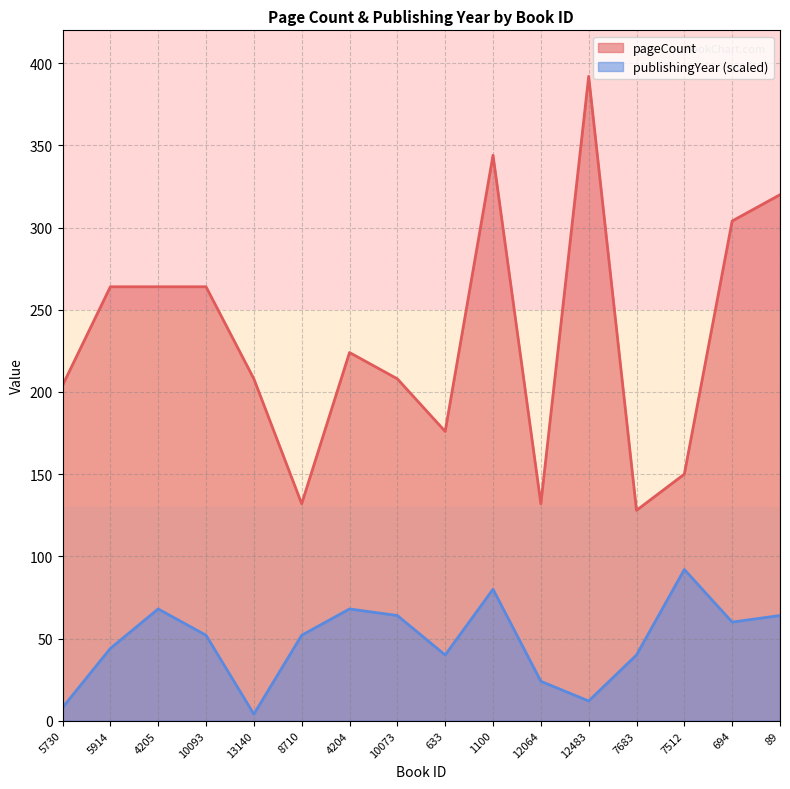

What is the sum of all publishingYear values?

772